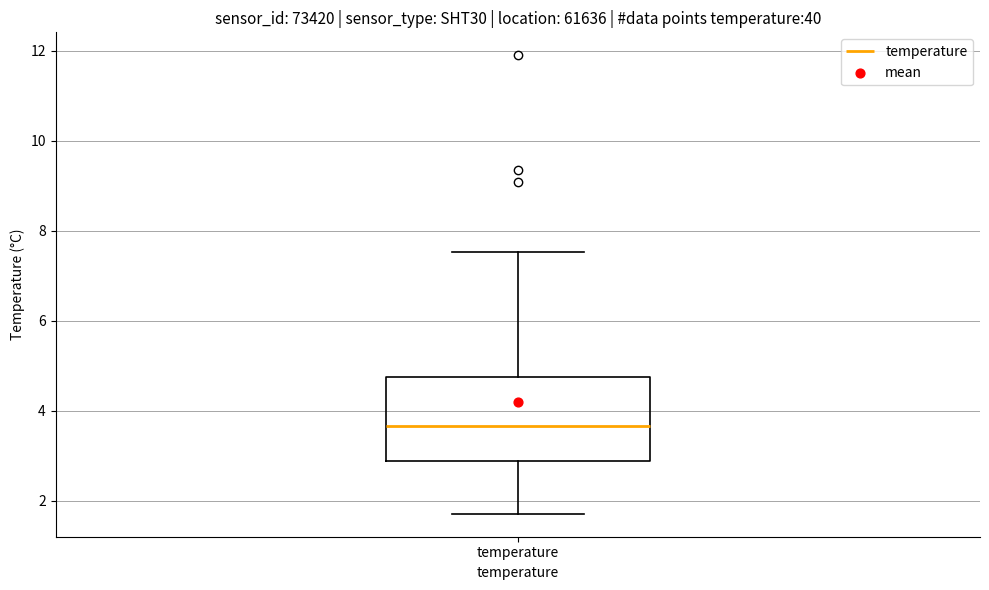

Read this box plot against the y-axis: the position of the median line, the range covered by the box, and the ends of both whiskers. The values are not printed on the chart, so give them approximately, as read against the axis.

median 3.6, box 2.8 to 4.8, whiskers 1.8 to 7.6